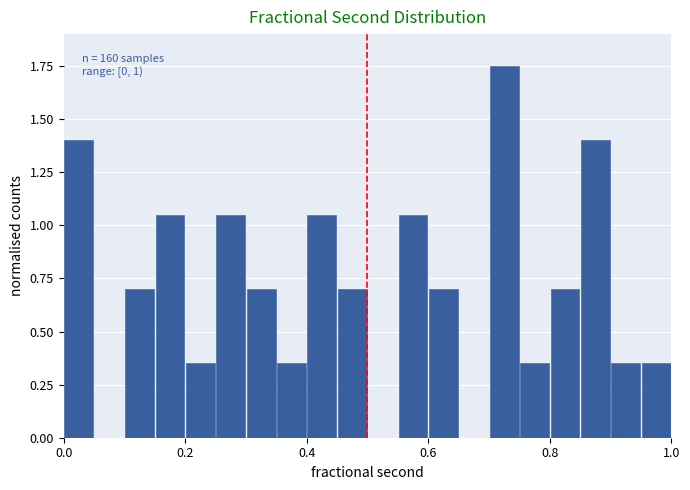

Read against the x-axis, roughly where is the centre of the tallest bar?

0.72